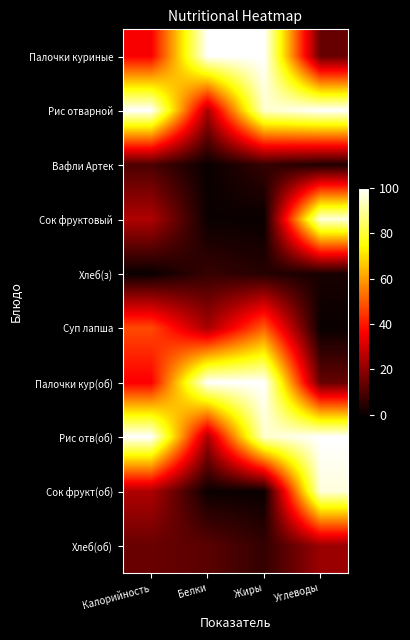

Rank the series at Белки from highest to lowest value.

Палочки куриные, Палочки кур(об), Рис отварной, Рис отв(об), Суп лапша, Хлеб(об), Хлеб(з), Сок фруктовый, Сок фрукт(об), Вафли Артек